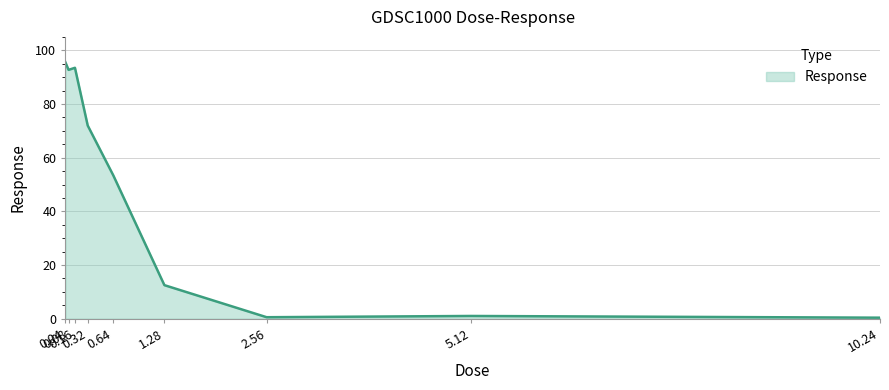

What is the greatest value displayed?

95.6